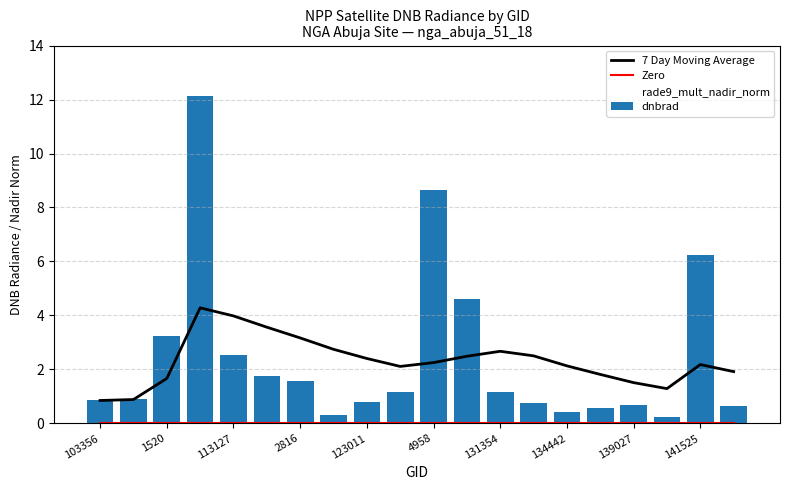

True or false: 7 Day Moving Average has a value of 2.1 at 134442.

True